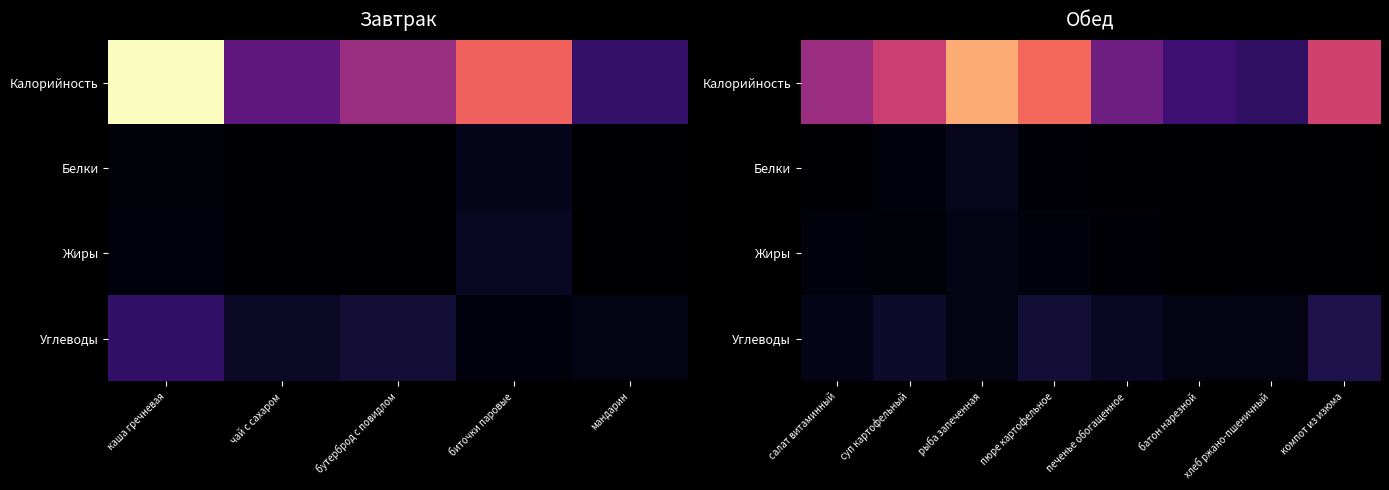

At which label is Калорийность closest to 103?

суп картофельный